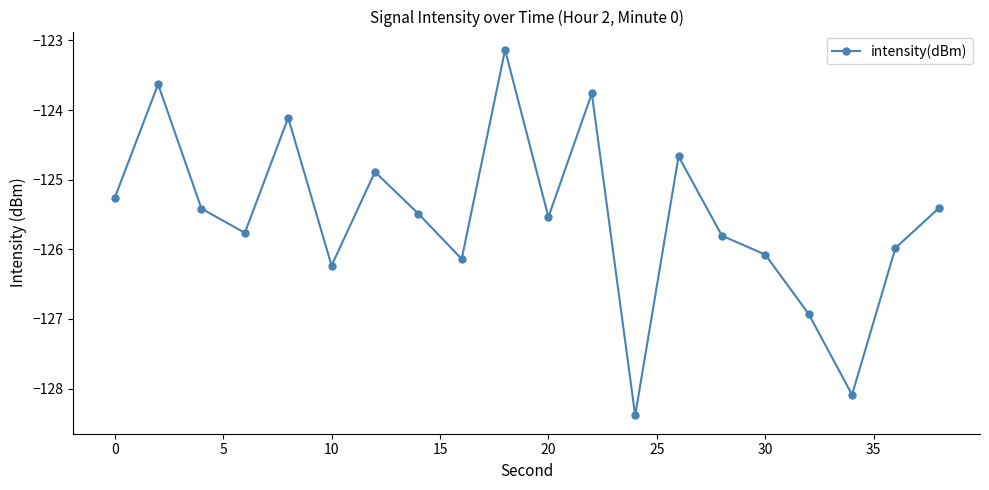

What is the smallest value displayed?

-128.4